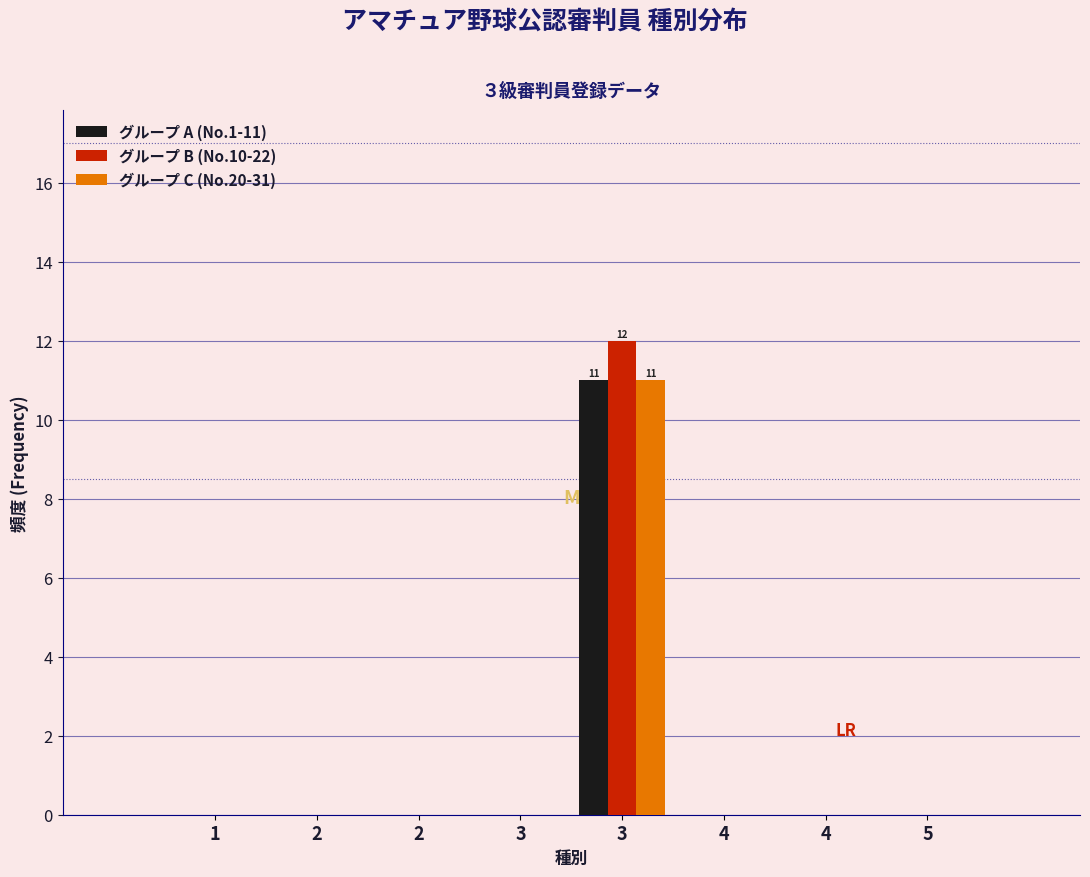

How many groups of bars are there?

8